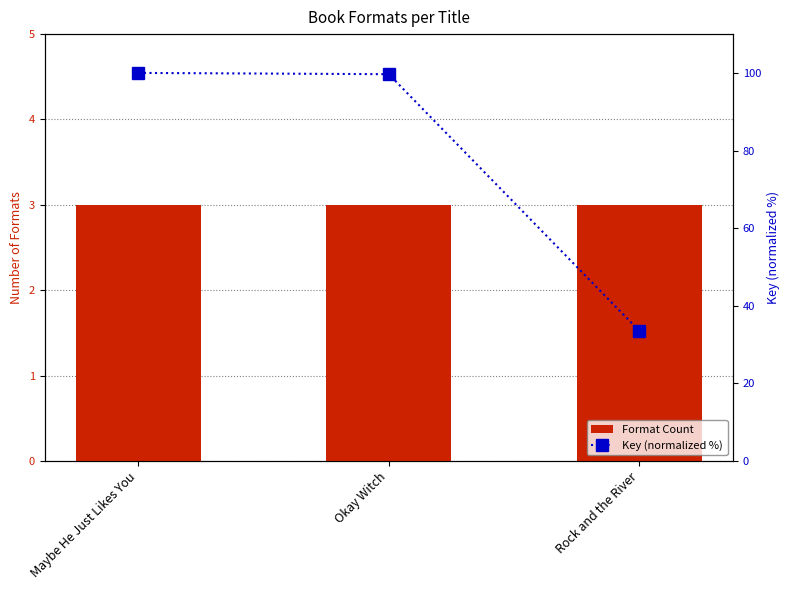

At how many categories does at least one series exceed 55?

2